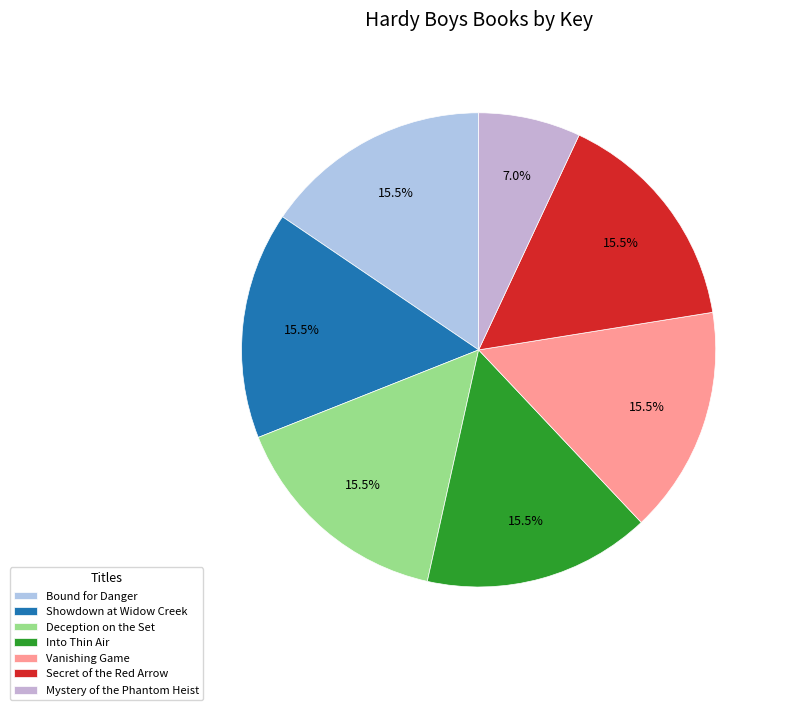

How much of the chart is everything except Deception on the Set?

84.5%